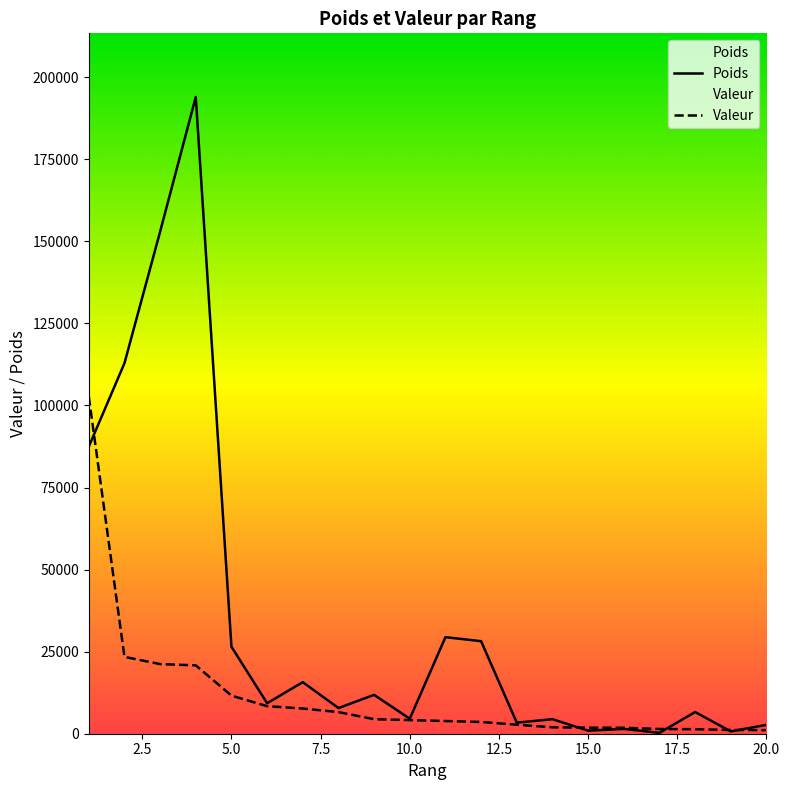

What is the sum of all Valeur values?

231870.8